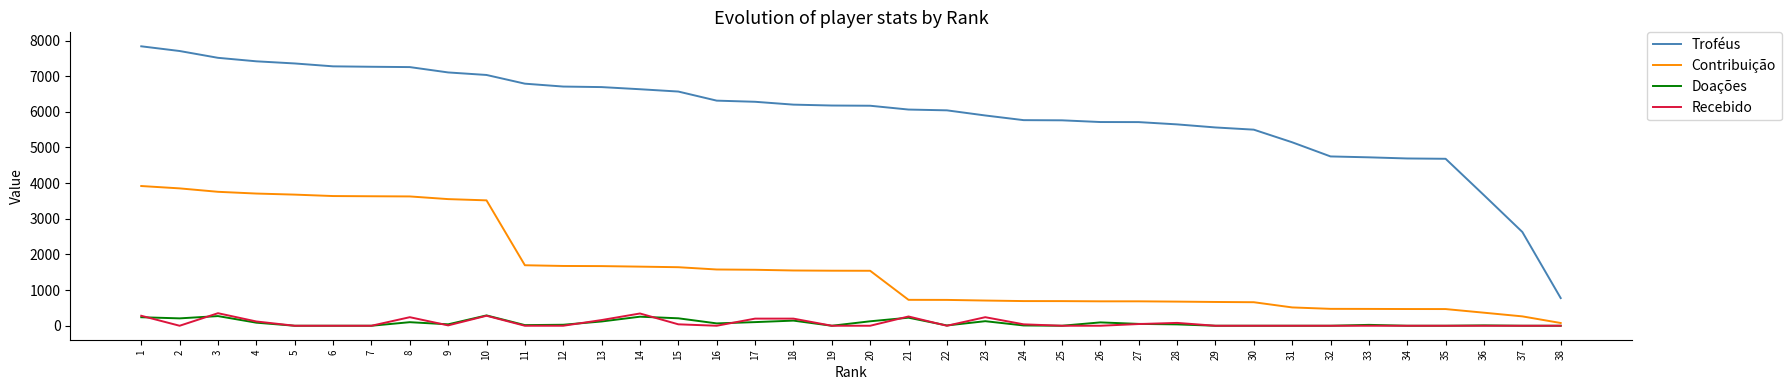

Which series changed the most between 10 and 19?

Contribuição